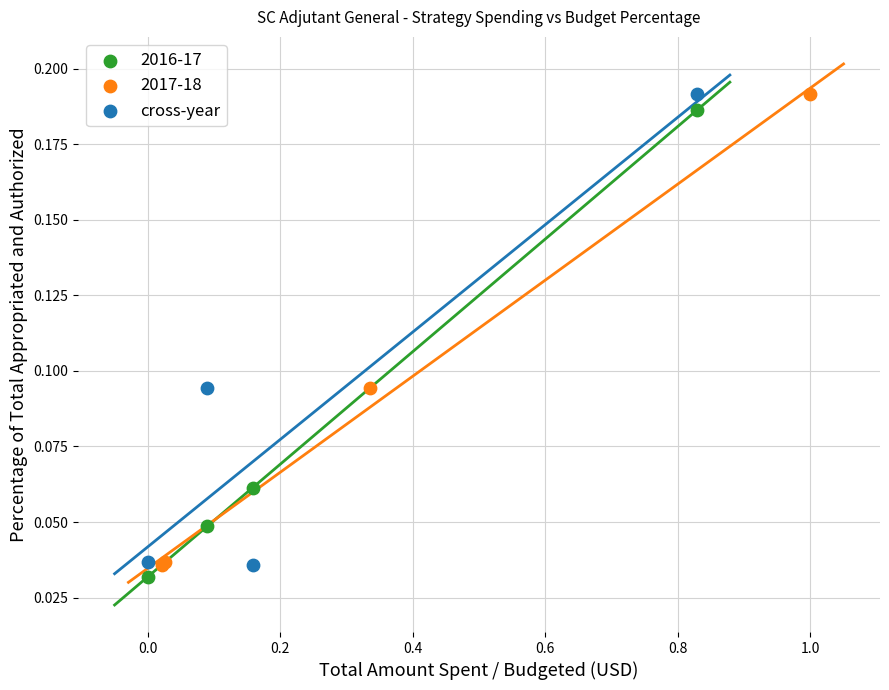

What are all the series names shown in the legend?

2016-17, 2017-18, cross-year